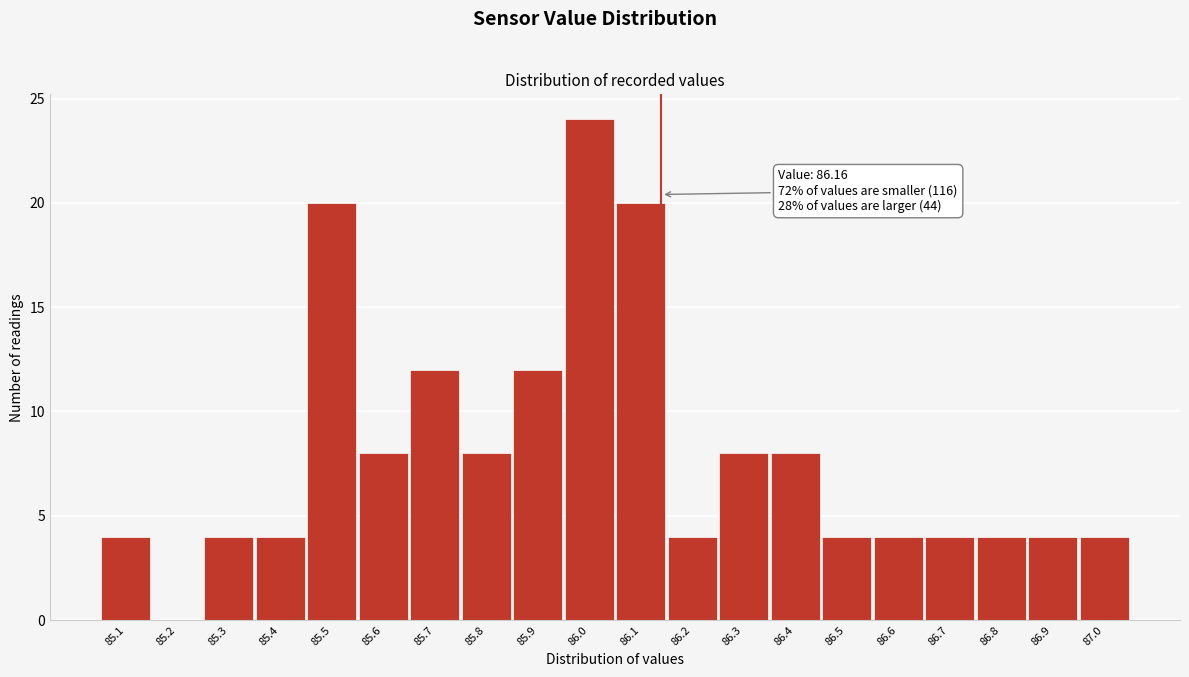

Which range on the x-axis has the tallest bar?

85.97 to 86.07